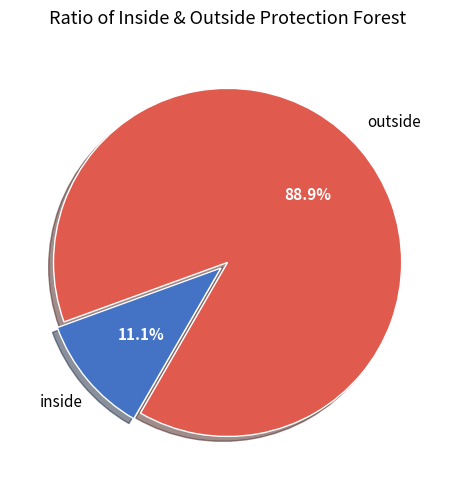

How many slices are in this pie chart?

2